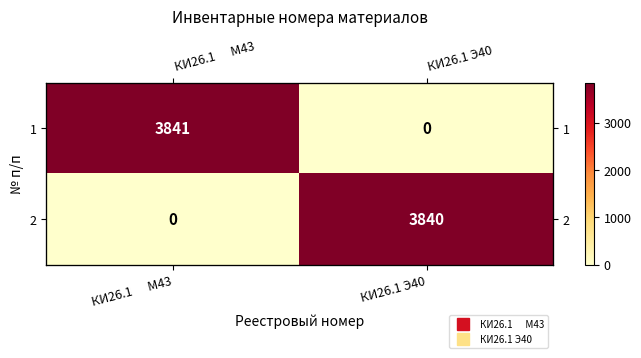

Is it true that 1 equals 0 at КИ26.1 Э40?

True